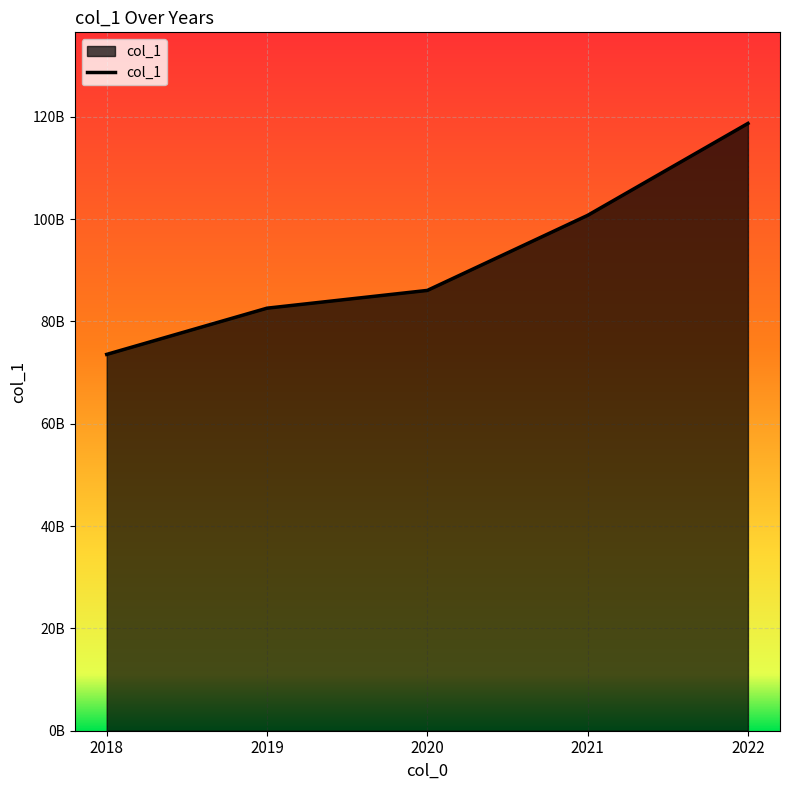

What is the minimum value shown in the chart?

73566309756